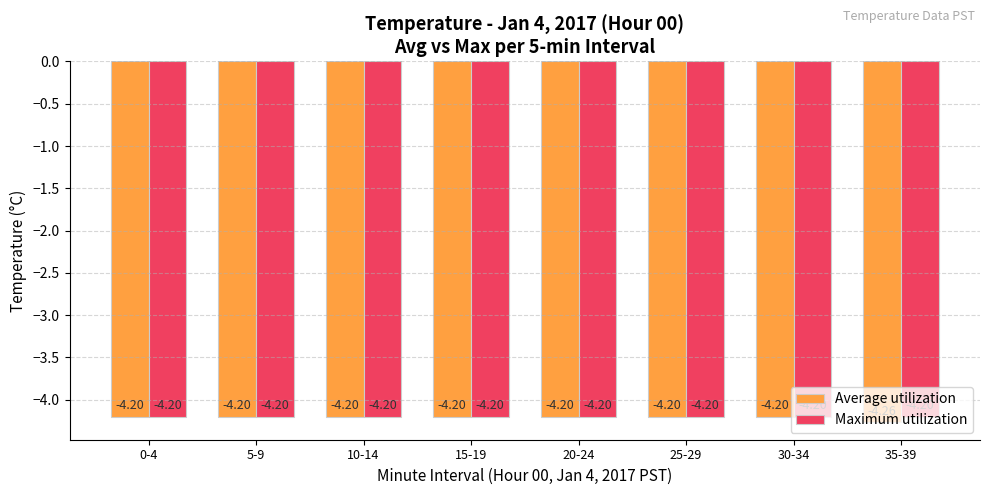

What is the label of the 7th bar from the right?

5-9